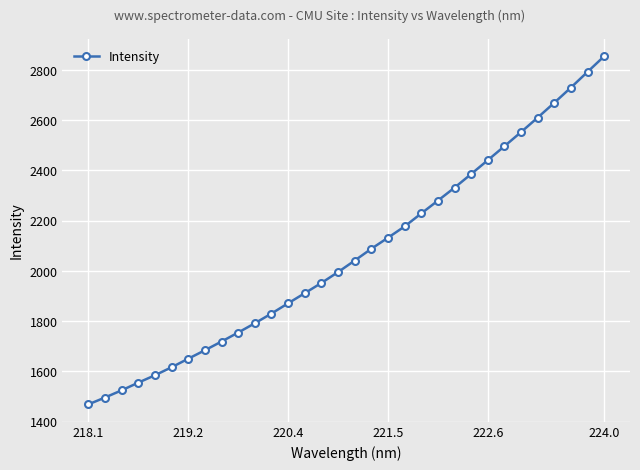

What is the value of the 16th point from the left?

1995.3